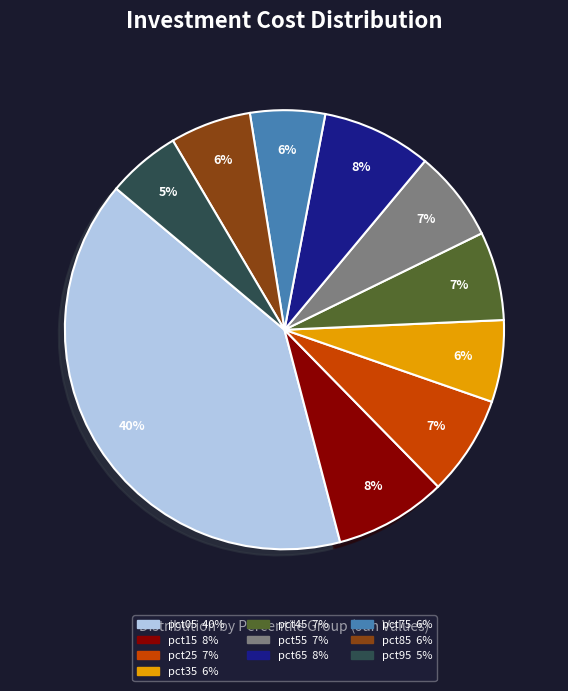

How many slices are in this pie chart?

10